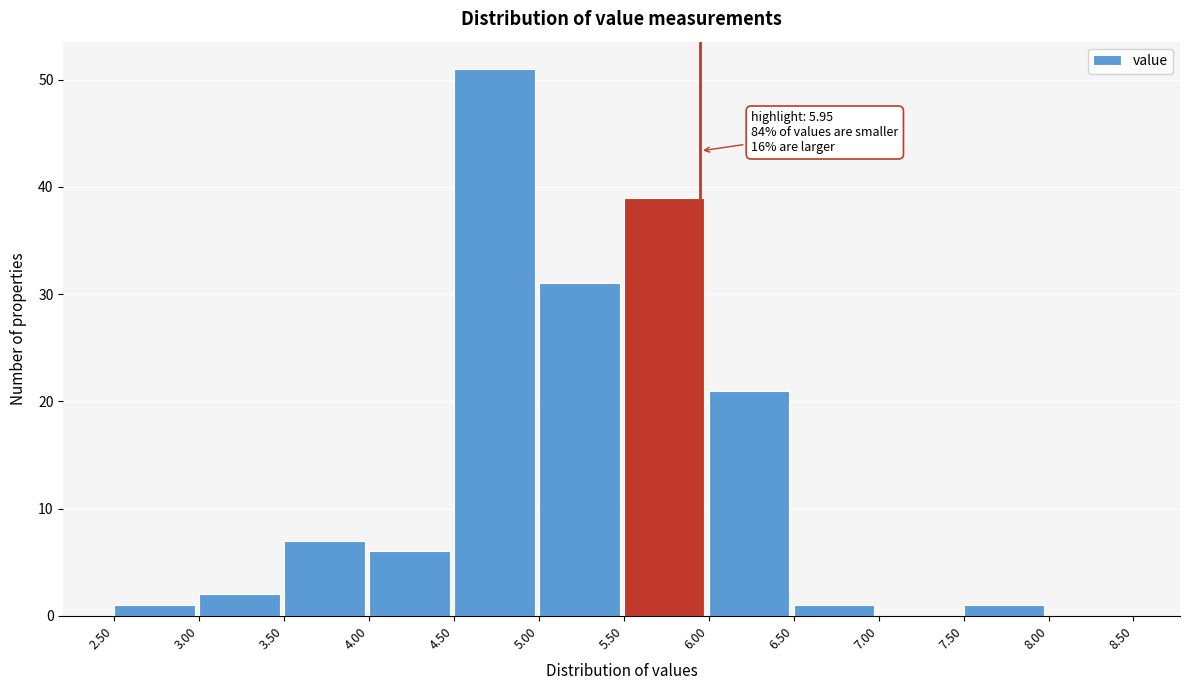

Which range on the x-axis has the tallest bar?

4.50 to 5.00